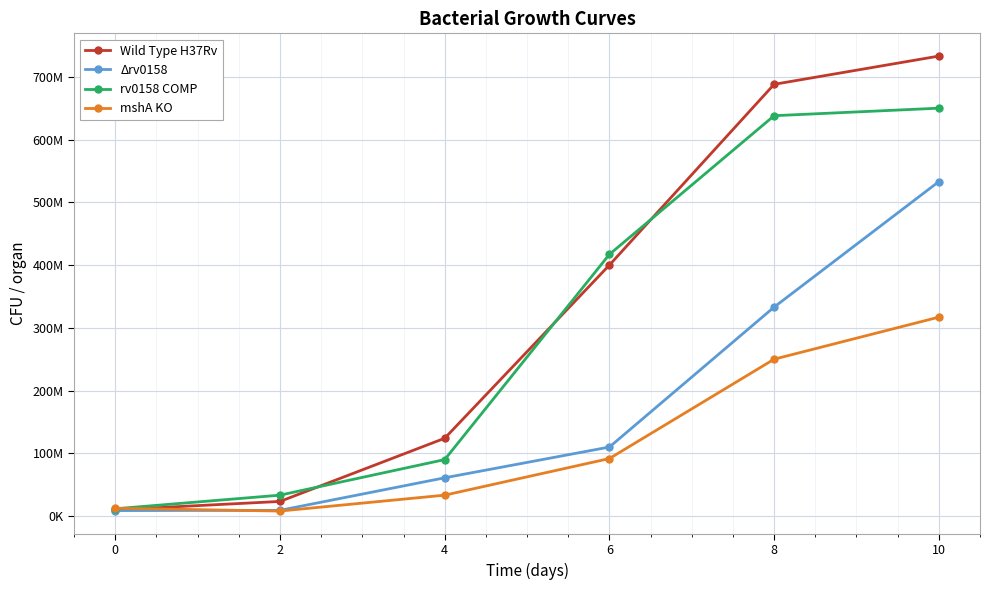

Which series has the largest range (max minus min)?

Wild Type H37Rv